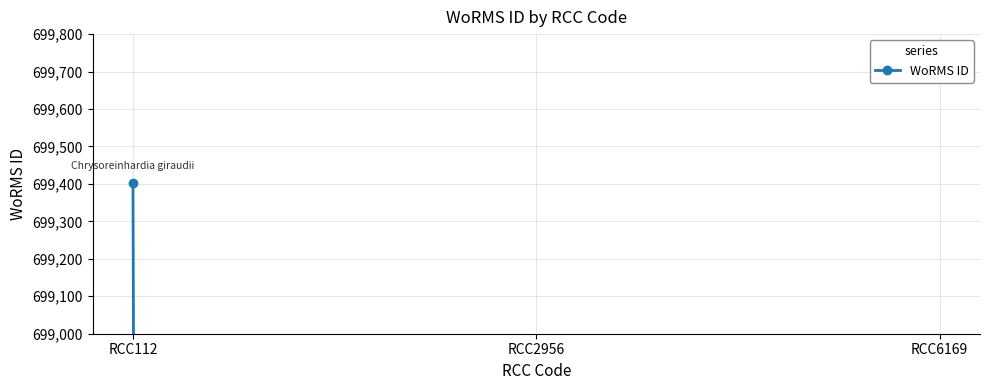

At which label is the value closest to 534445?

RCC2956